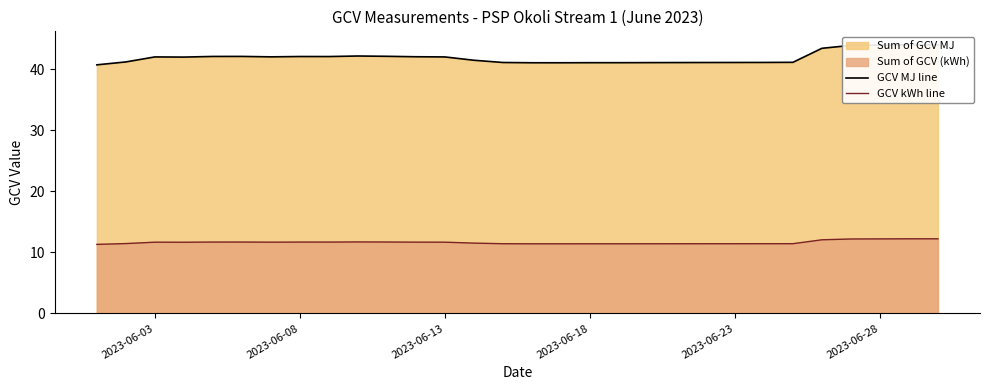

Is it true that GCV kWh line equals 2.8 at 2023-06-13?

False